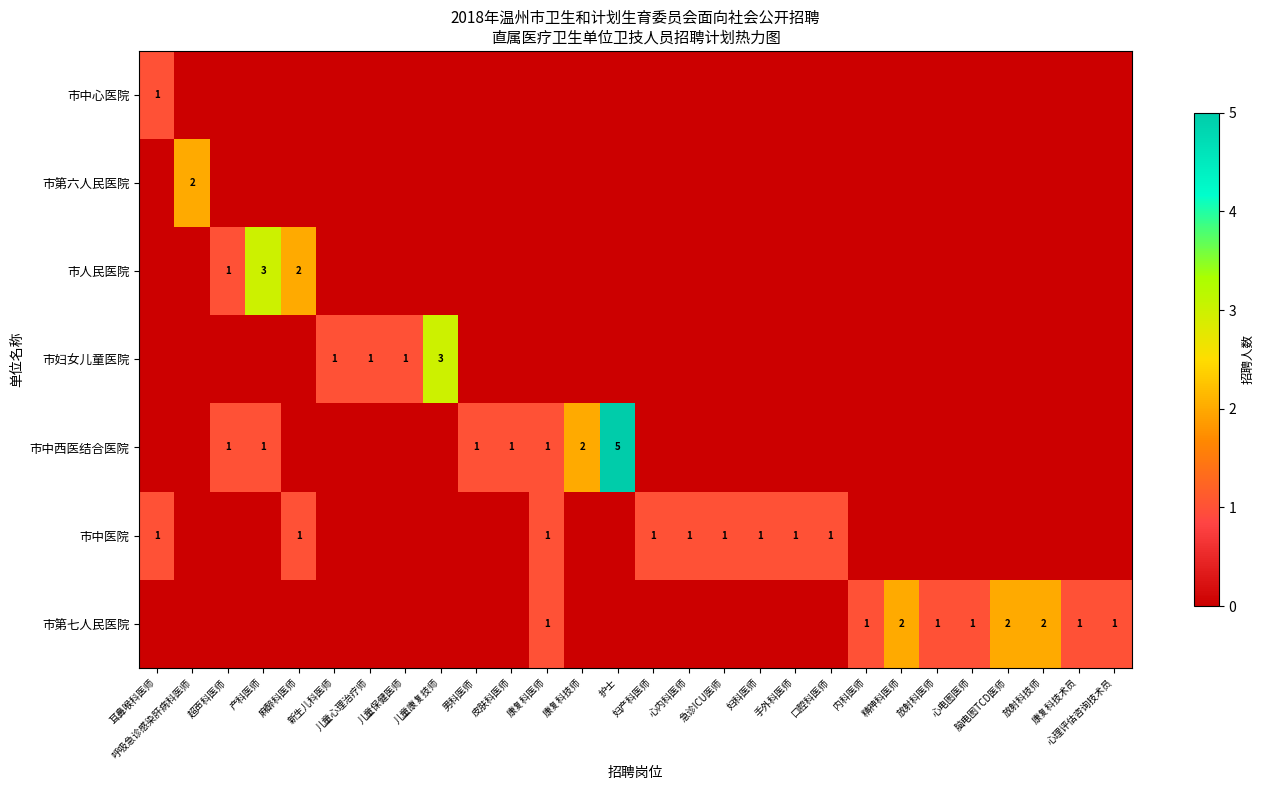

Which category has the highest value in the 市第七人民医院 series?

精神科医师